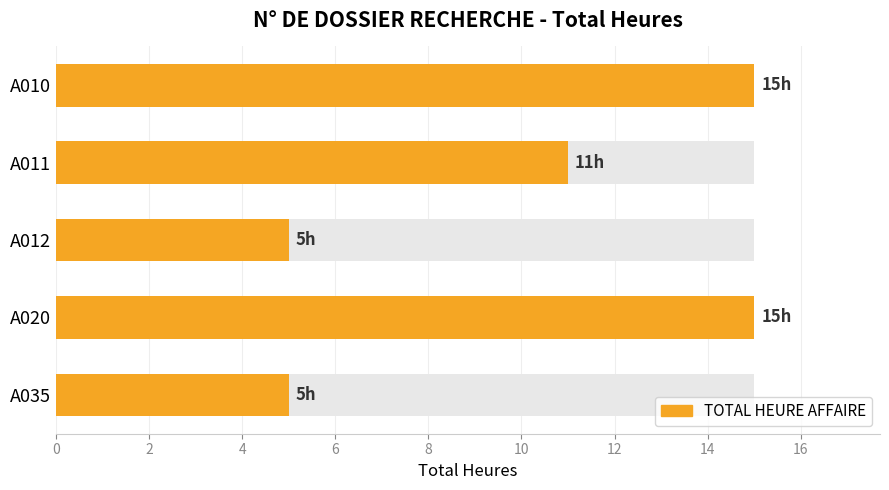

The value at A010 is 26. True or false?

False